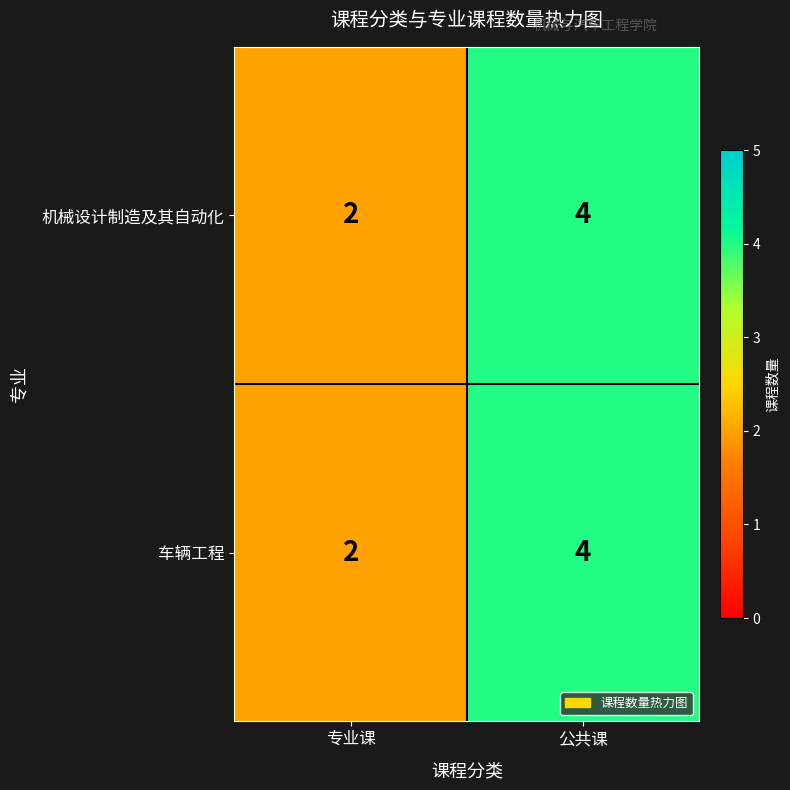

The 车辆工程 series shows 3 at 公共课. True or false?

False